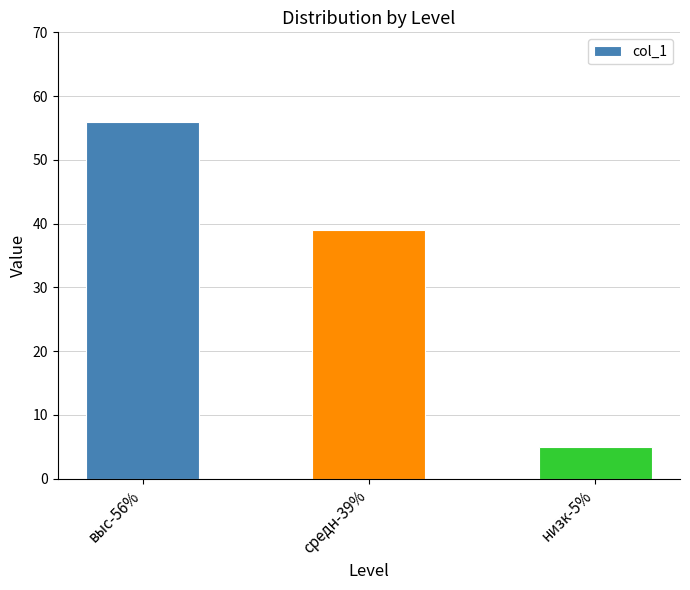

What is the sum of the values at средн-39% and выс-56%?

95